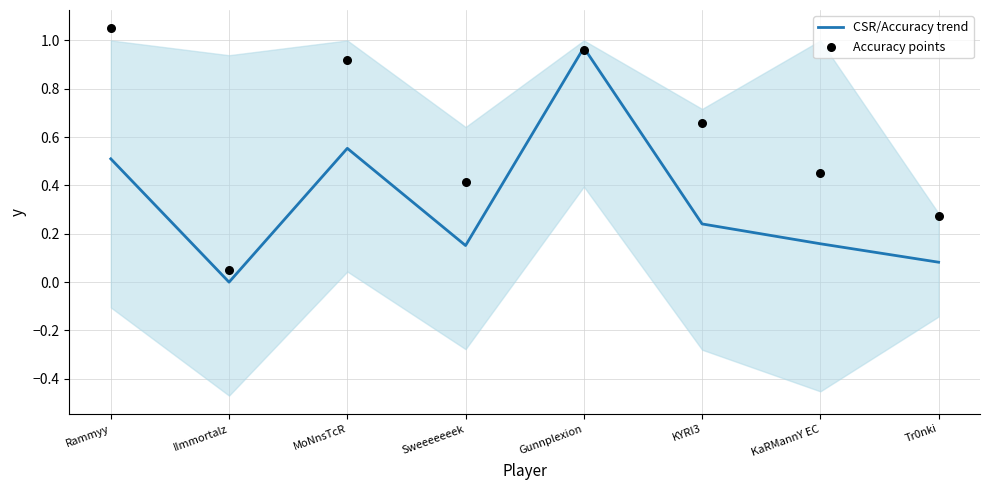

Which series has the largest total across all categories?

Accuracy points